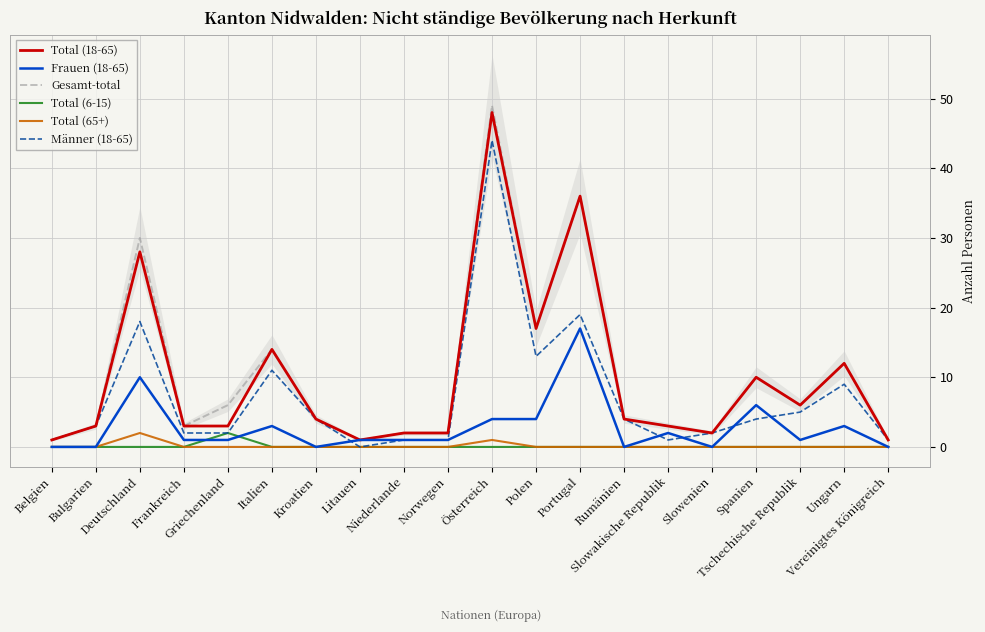

Which series has the widest spread of values?

Gesamt-total